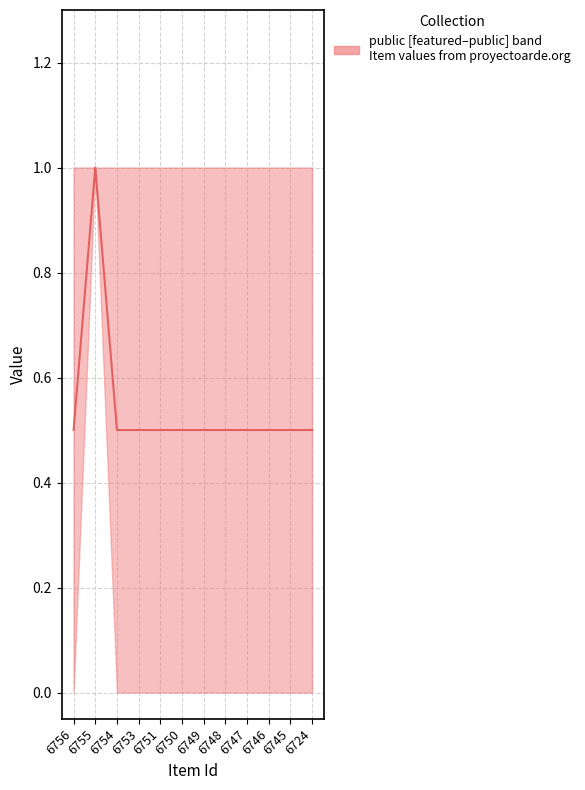

What is the value of the 8th point from the left?

0.5